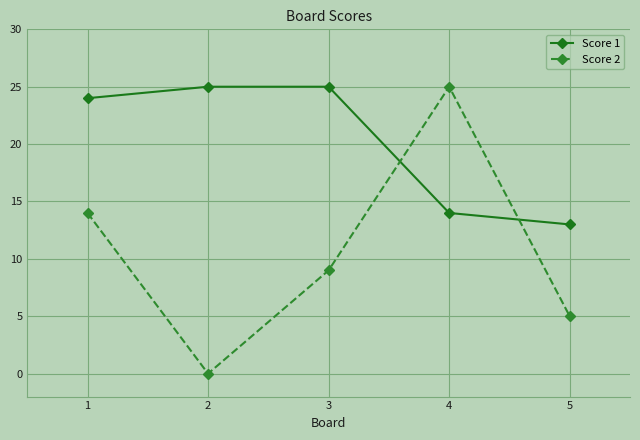

At 1, list the series in order from largest to smallest.

Score 1, Score 2